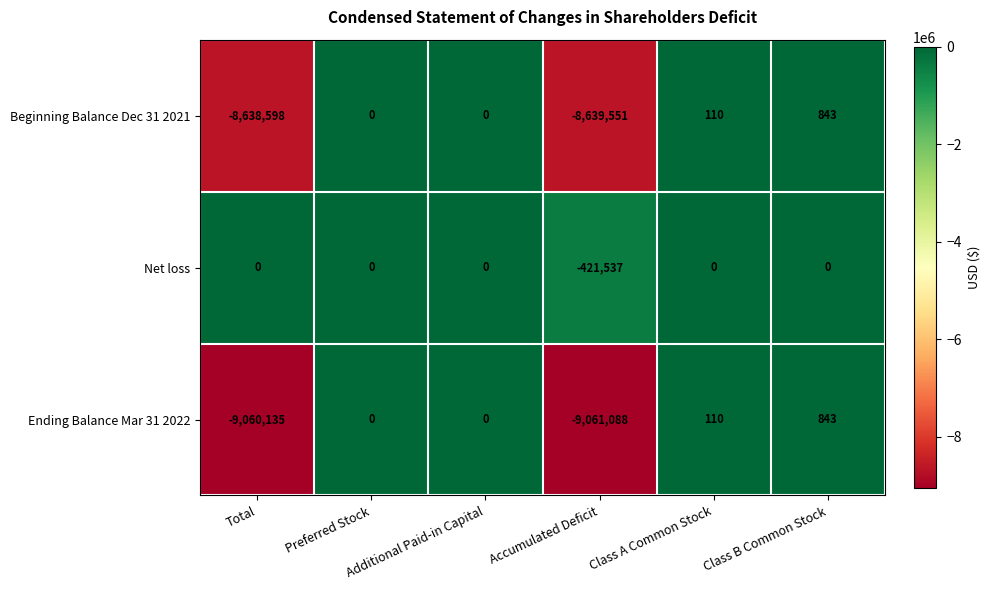

Which series has the widest spread of values?

Ending Balance Mar 31 2022